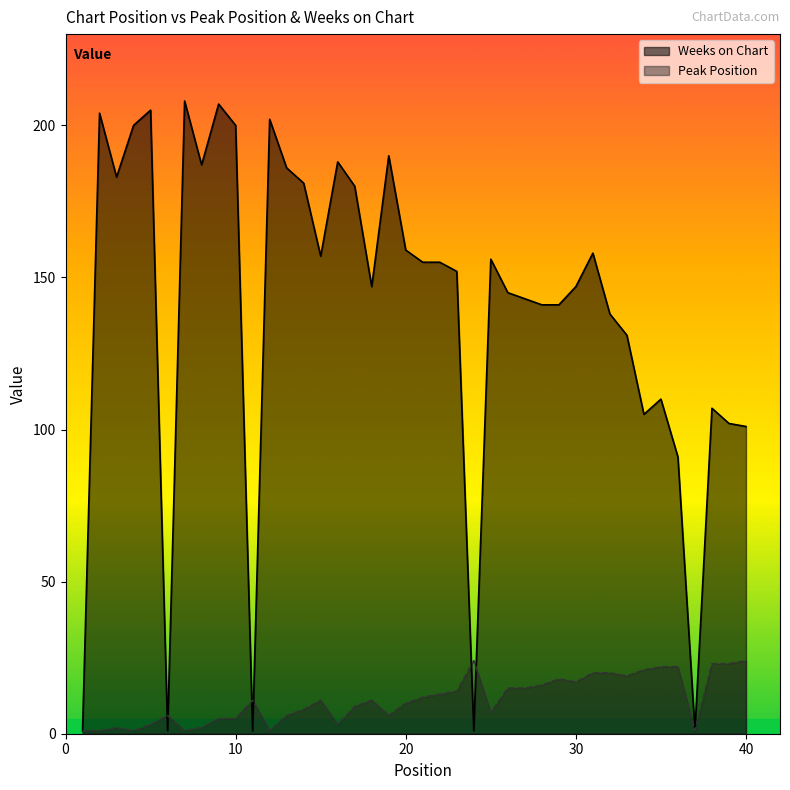

What is the difference between the second highest and second lowest values in the Weeks on Chart series?

206